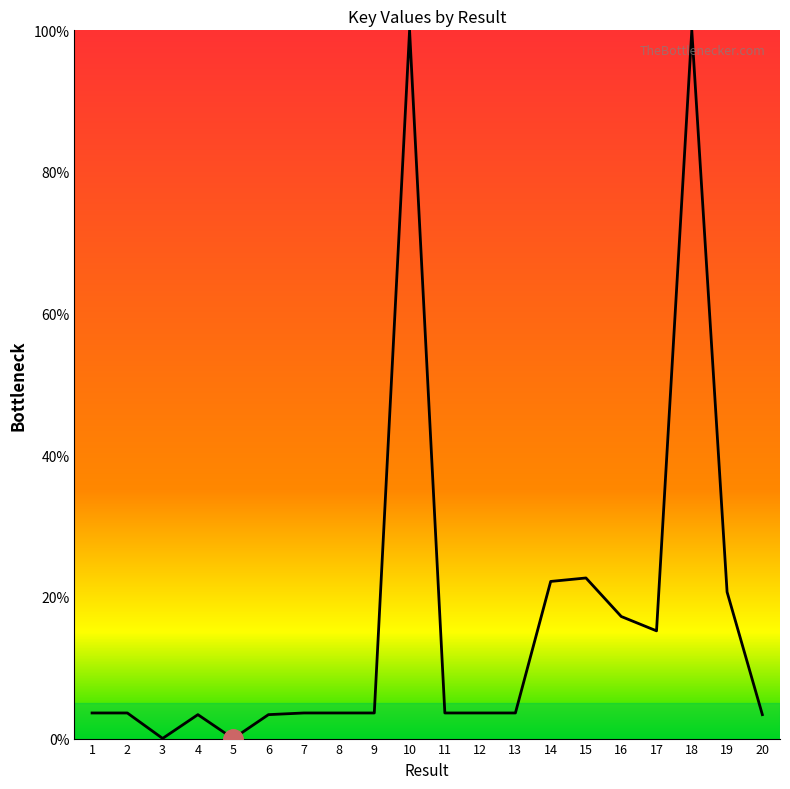

True or false: the data shows 22.7 at 15.

True